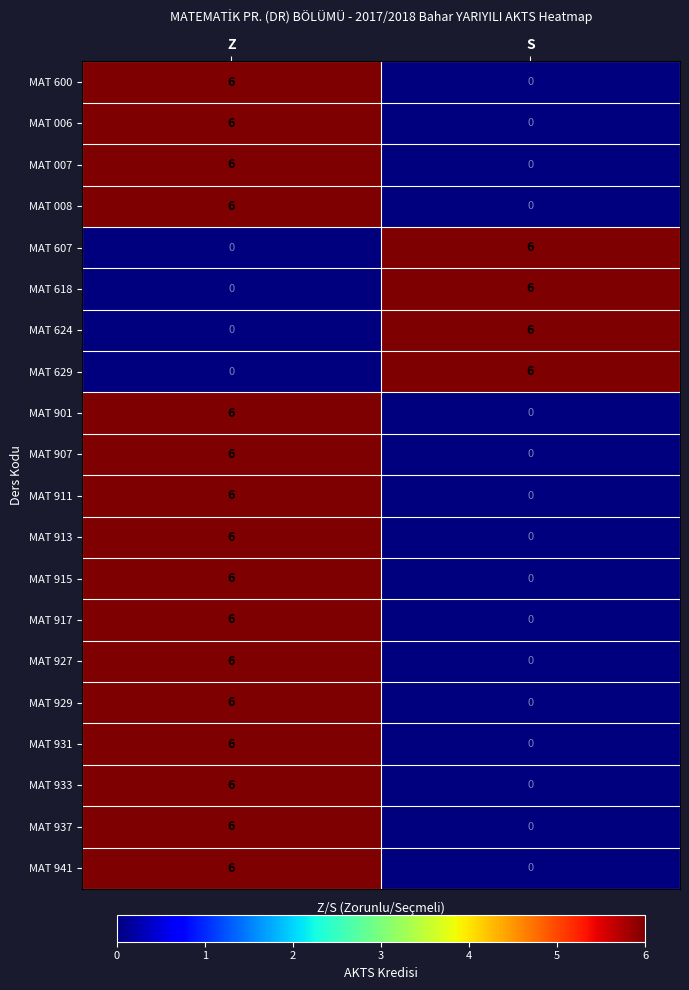

What is the difference between the MAT 618 values at Z and S?

6